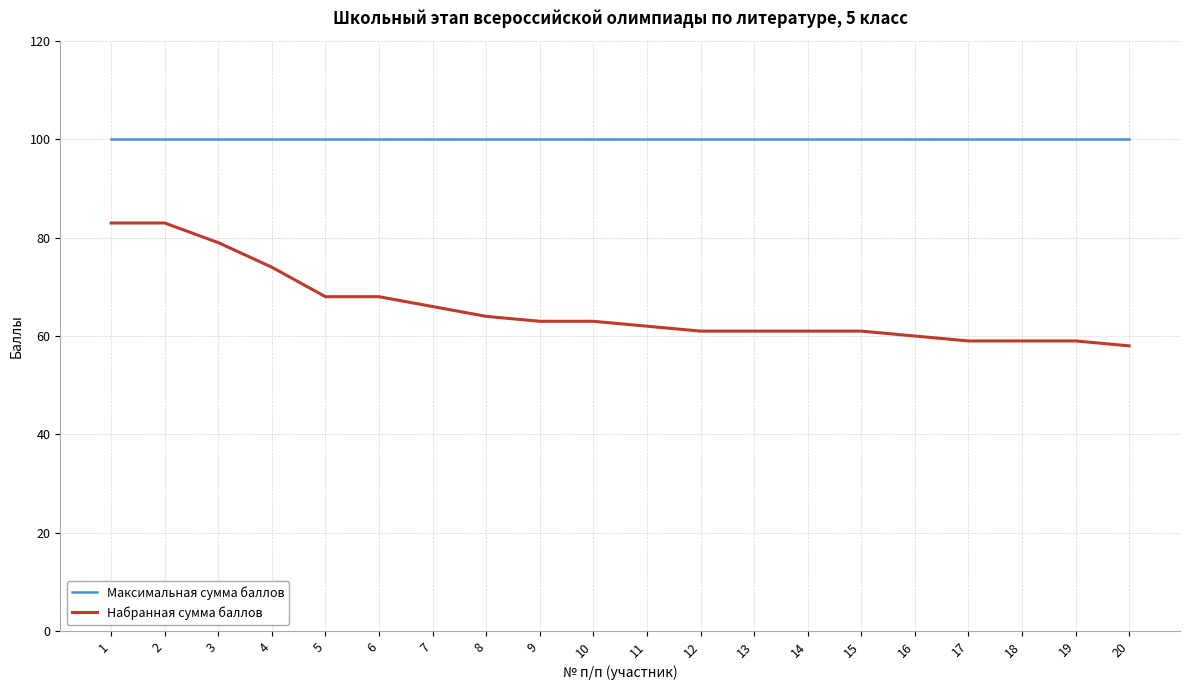

Is it true that Максимальная сумма баллов equals 100 at 2?

True